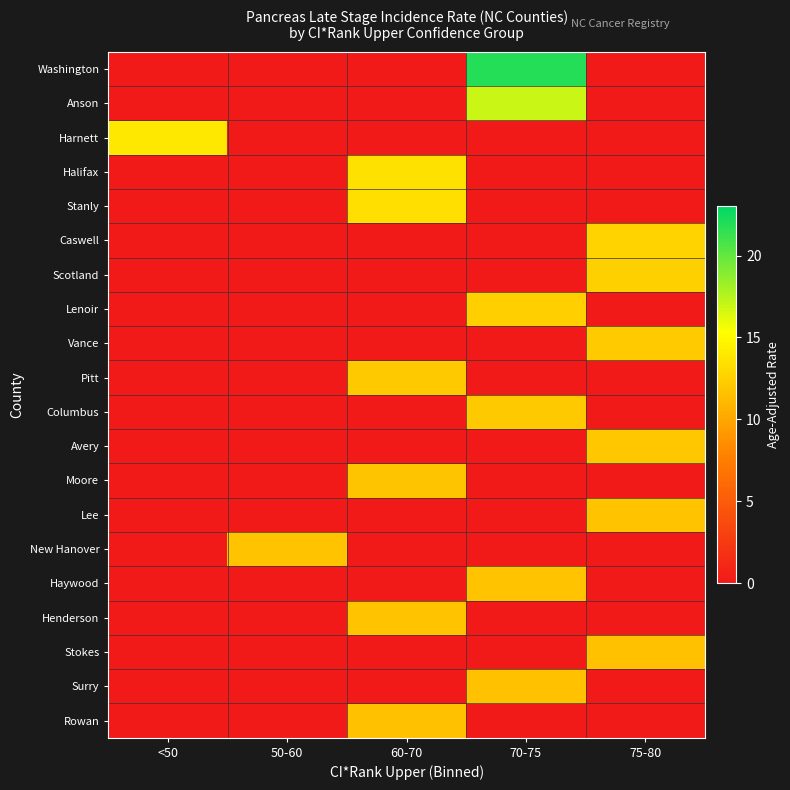

Between 70-75 and <50, which is larger?

70-75